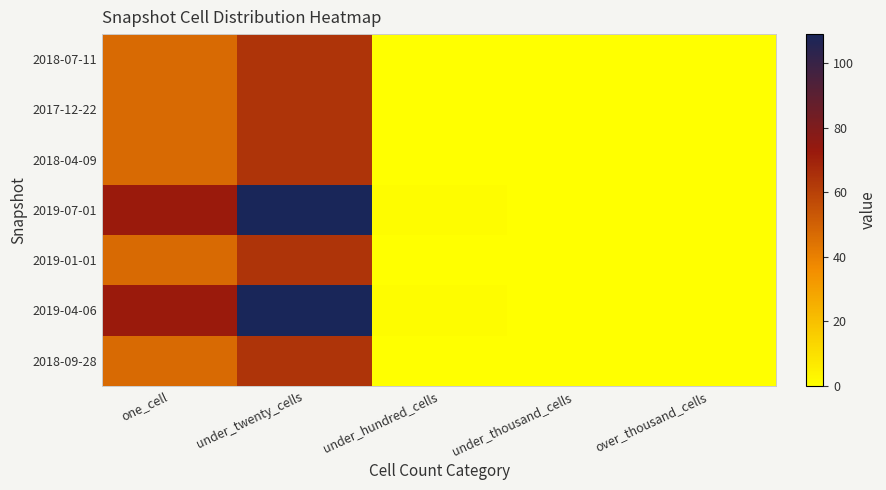

How many series are shown in this chart?

7